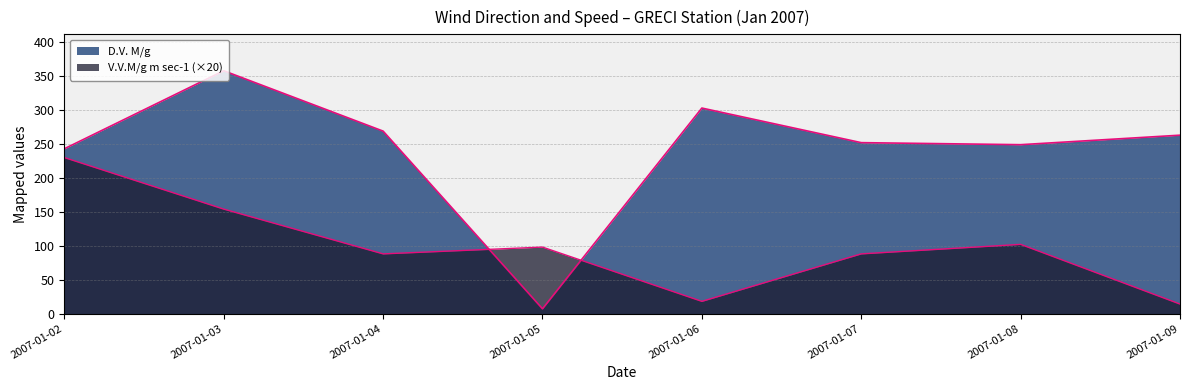

True or false: V.V.M/g m sec-1 has a value of 14 at 2007-01-09.

True